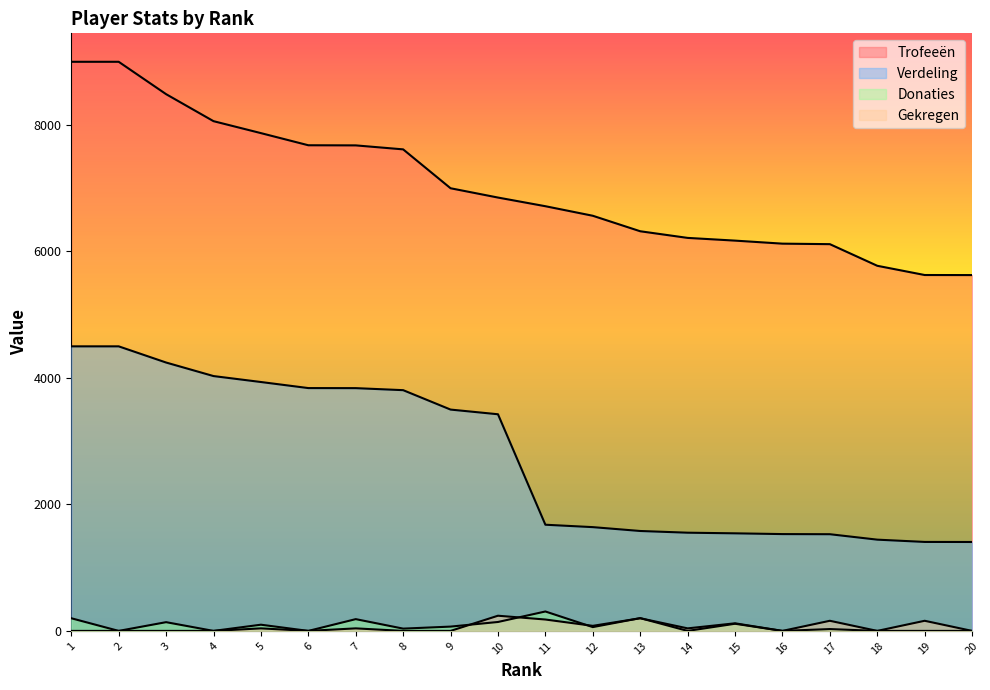

What is the total value across all series at 6?

11520